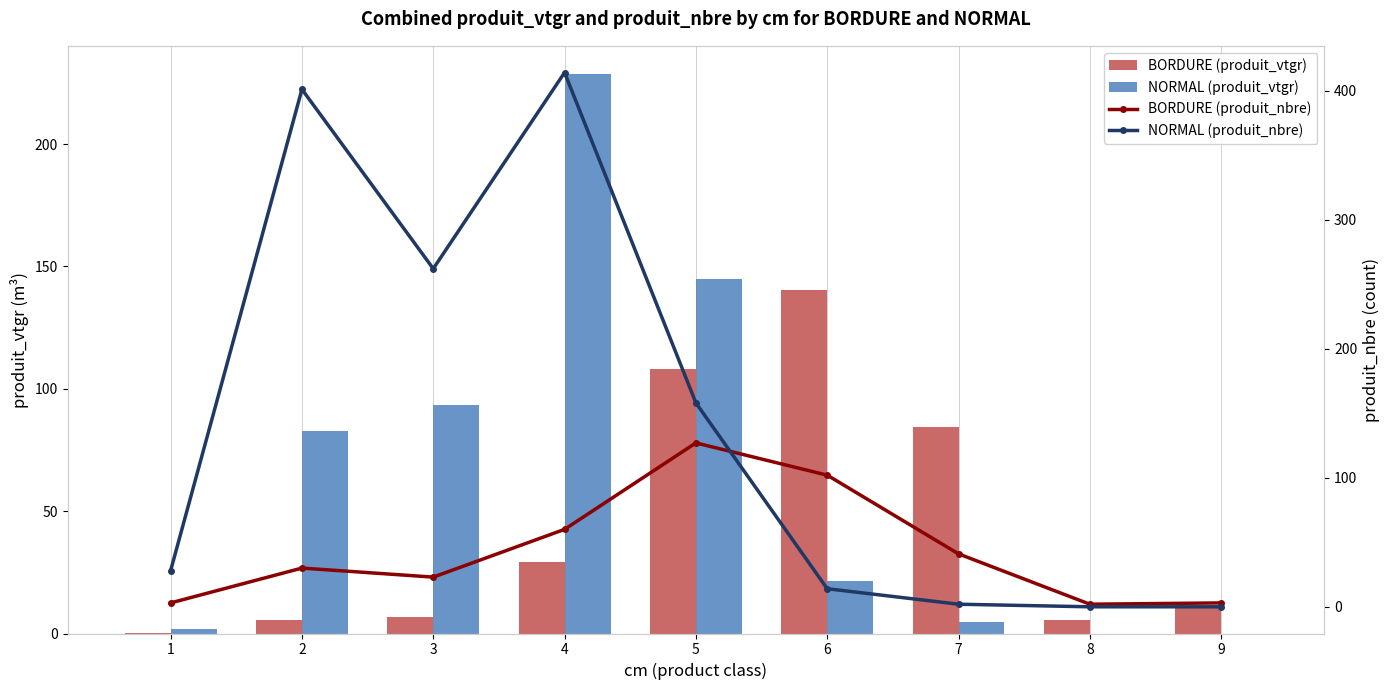

What is the difference between the BORDURE (produit_vtgr) values at 4 and 7?

55.1